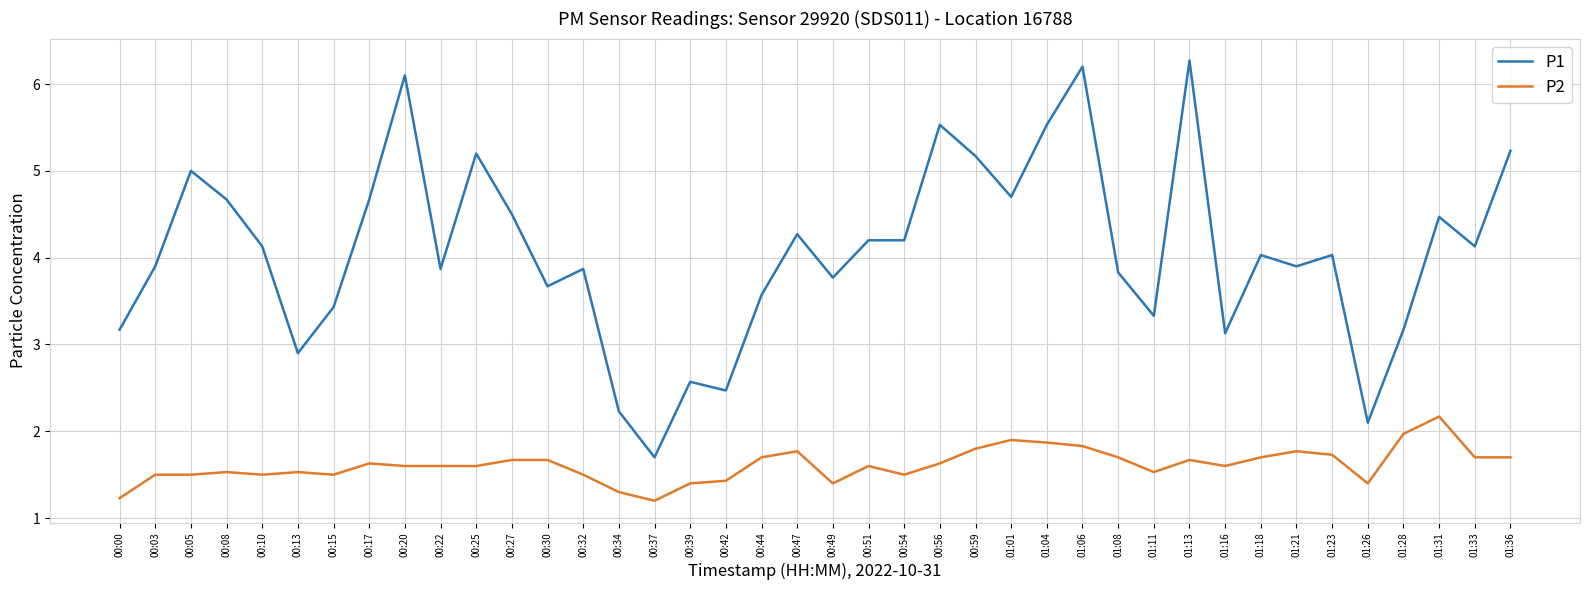

The P2 series shows 1.8 at 01:21. True or false?

True